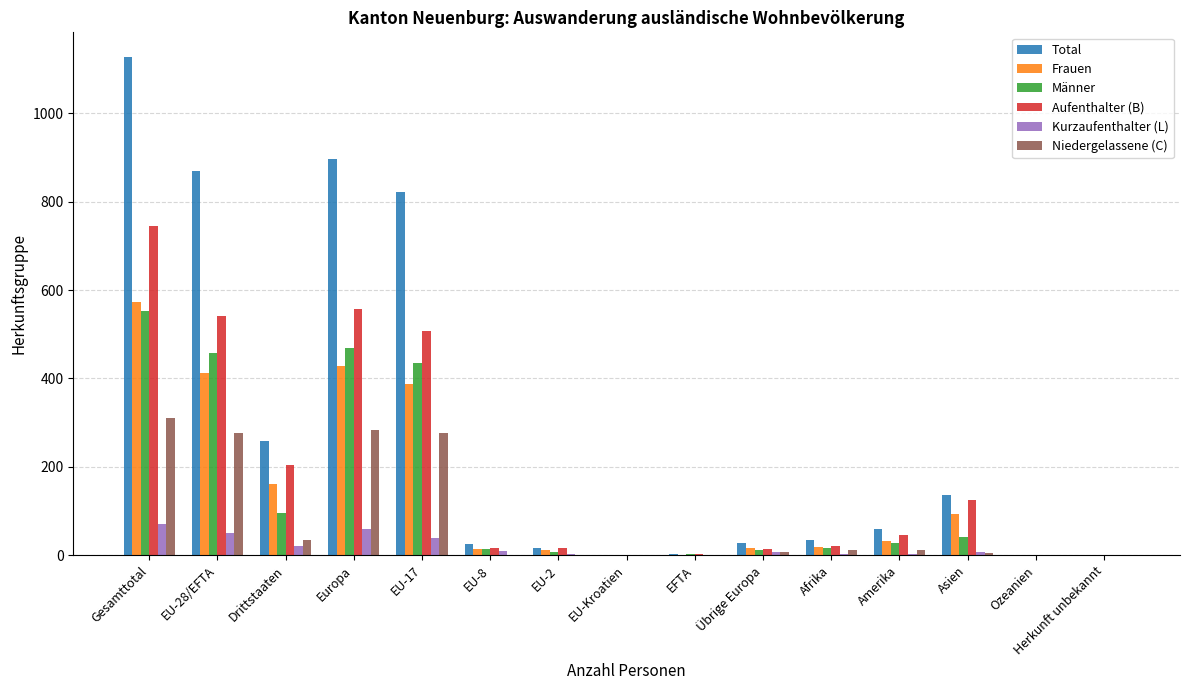

What is the sum of all Total values?

4278